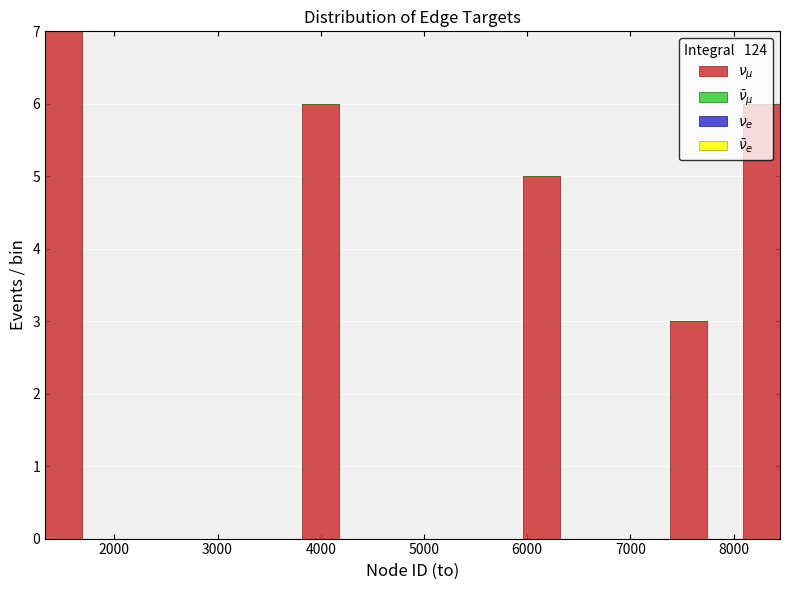

Read against the x-axis, roughly where is the centre of the tallest bar?

1500